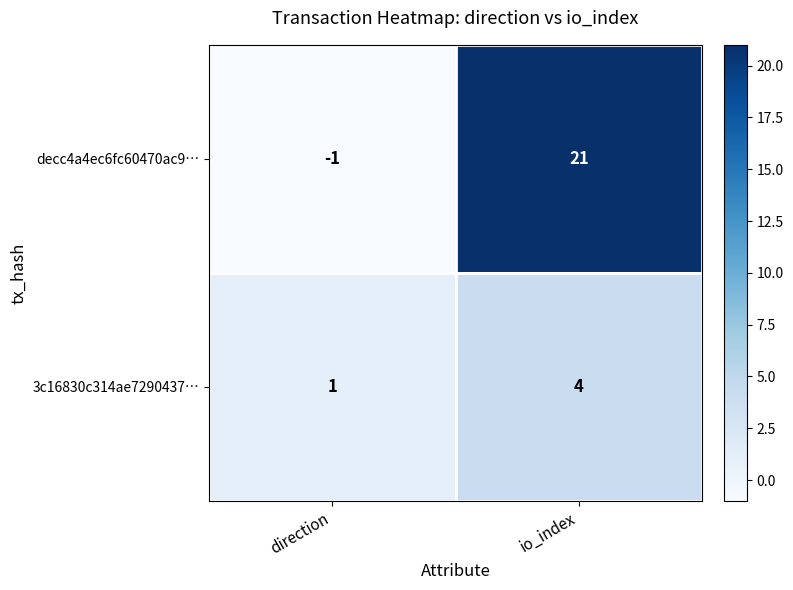

At how many categories does at least one series exceed 20?

1